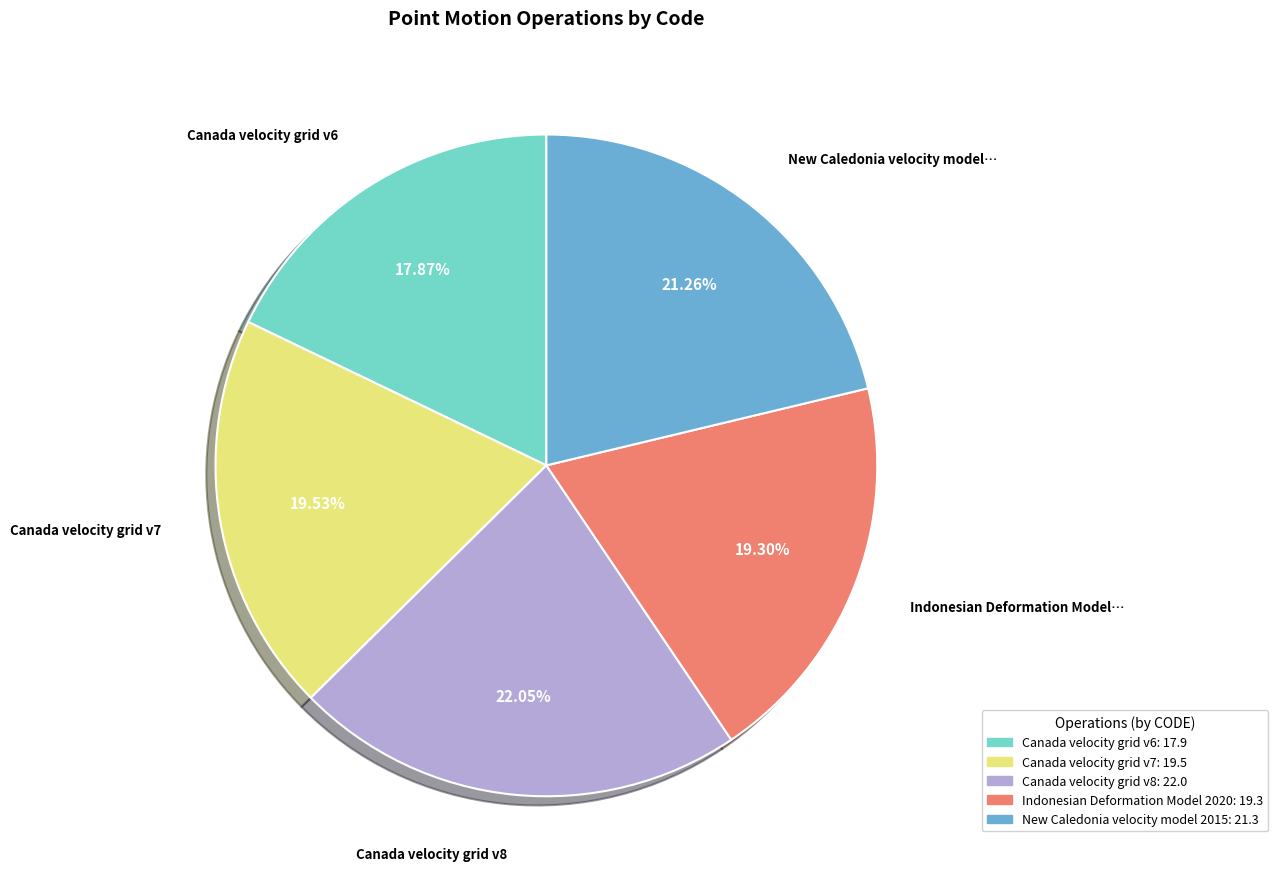

How many slices are in this pie chart?

5